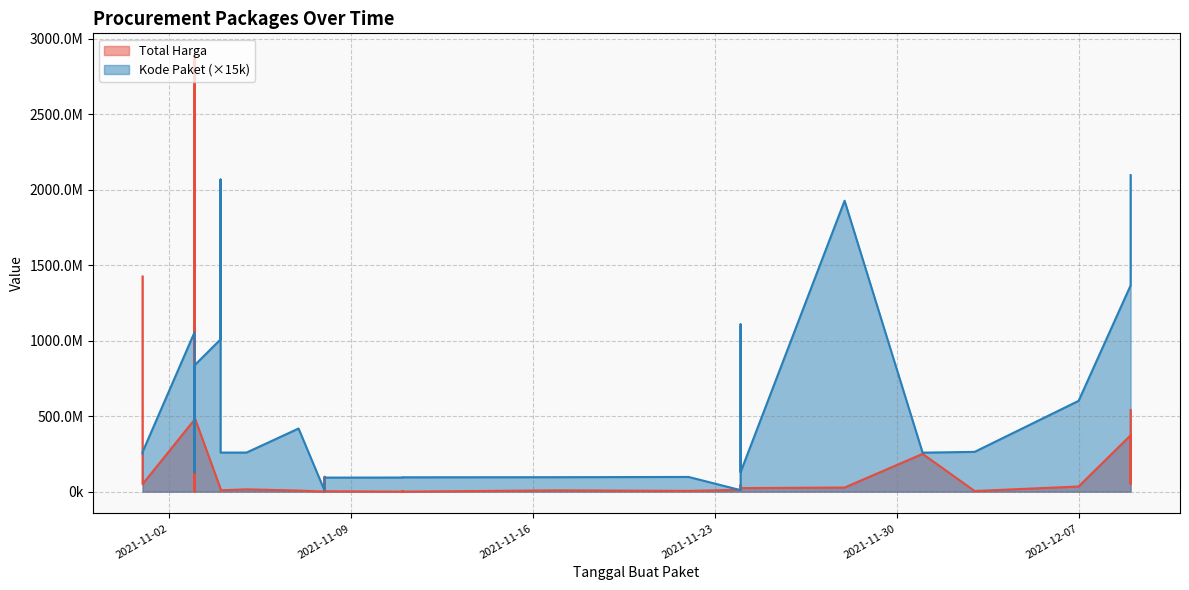

What is the total value across all series at 2021-11-03?

1534395000